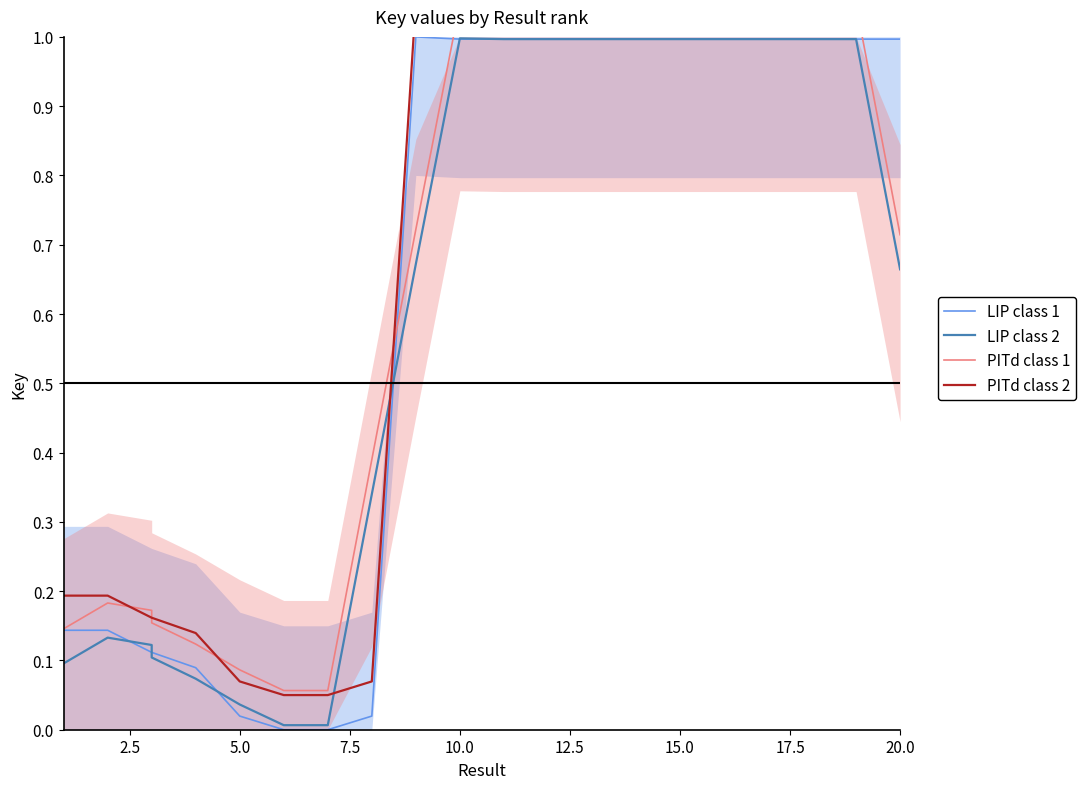

What is the minimum value for PITd class 1?

0.1